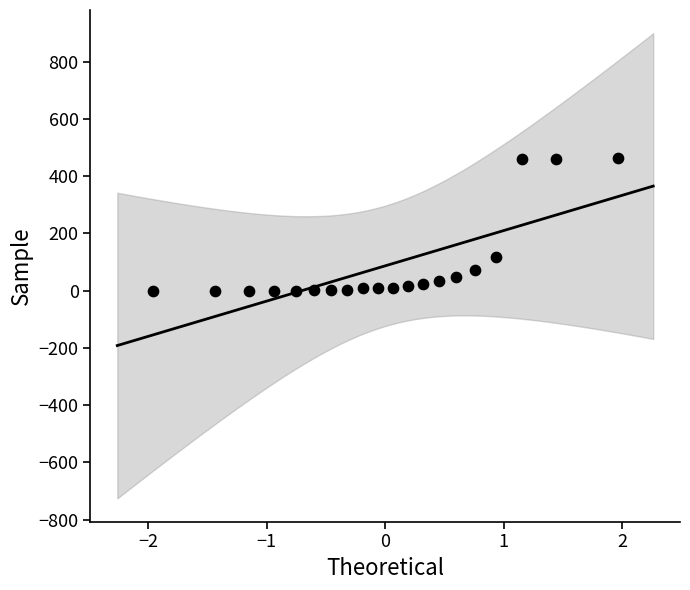

What is the range of Y values (max minus min)?

462